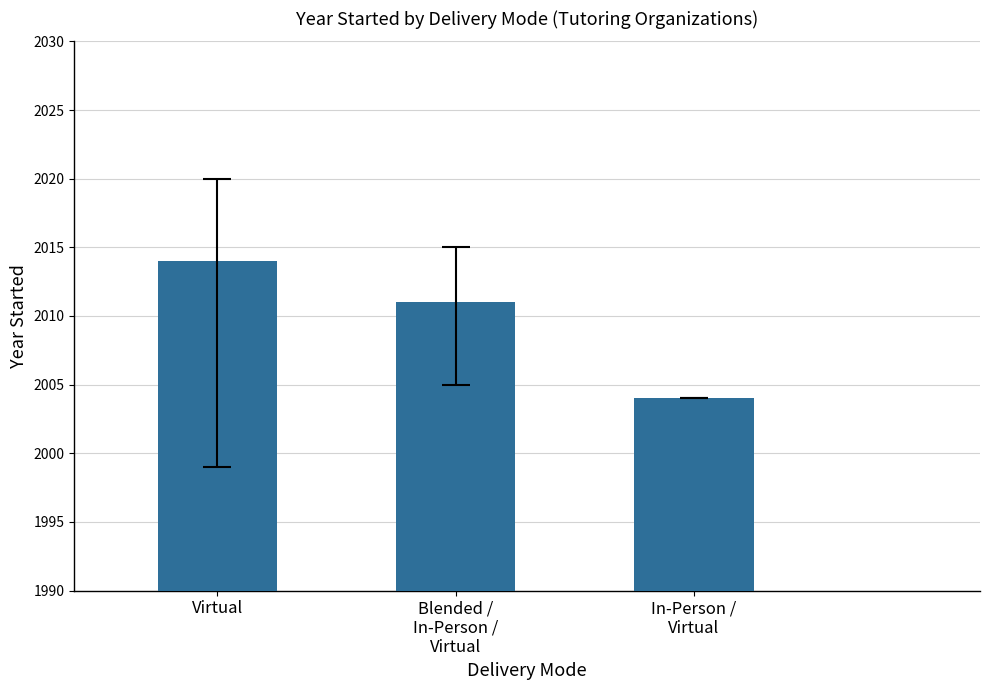

What is the smallest value displayed?

2004